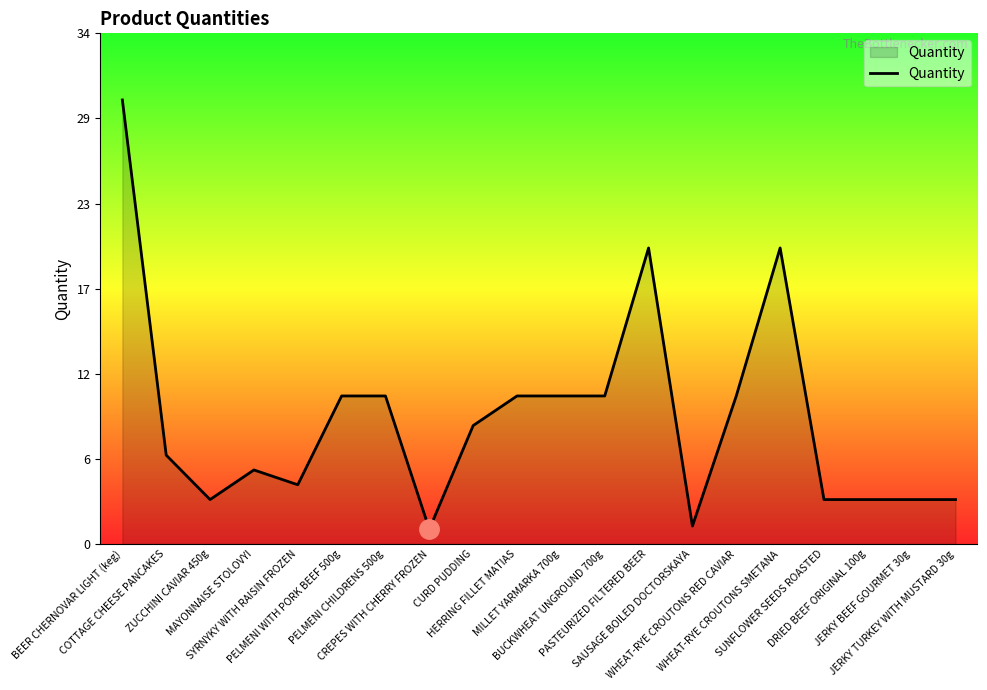

What is the label of the 2nd point from the right?

JERKY BEEF GOURMET 30g